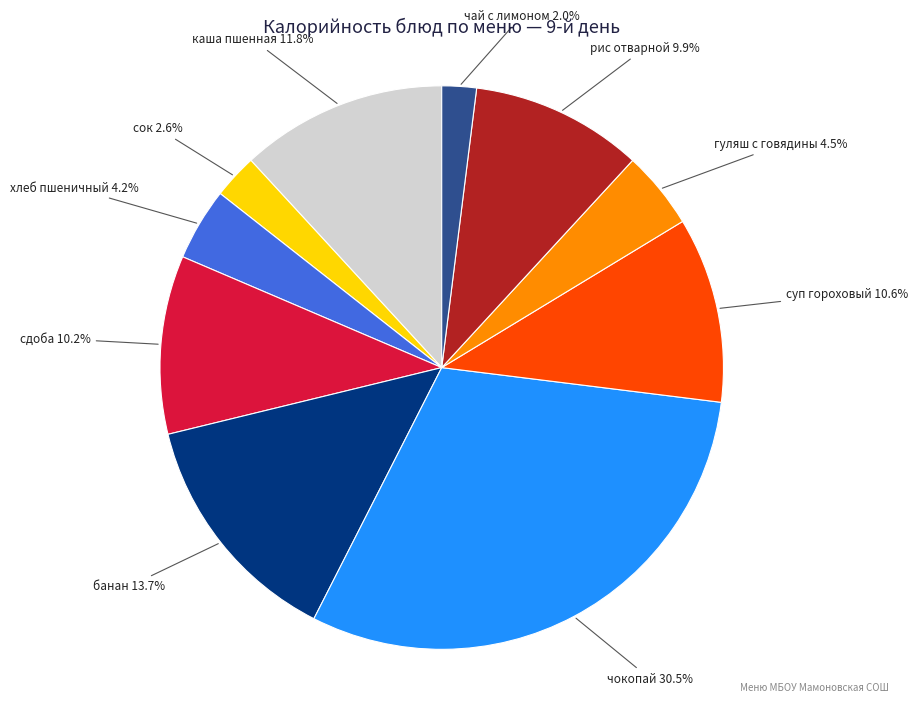

How many segments does this pie chart have?

10